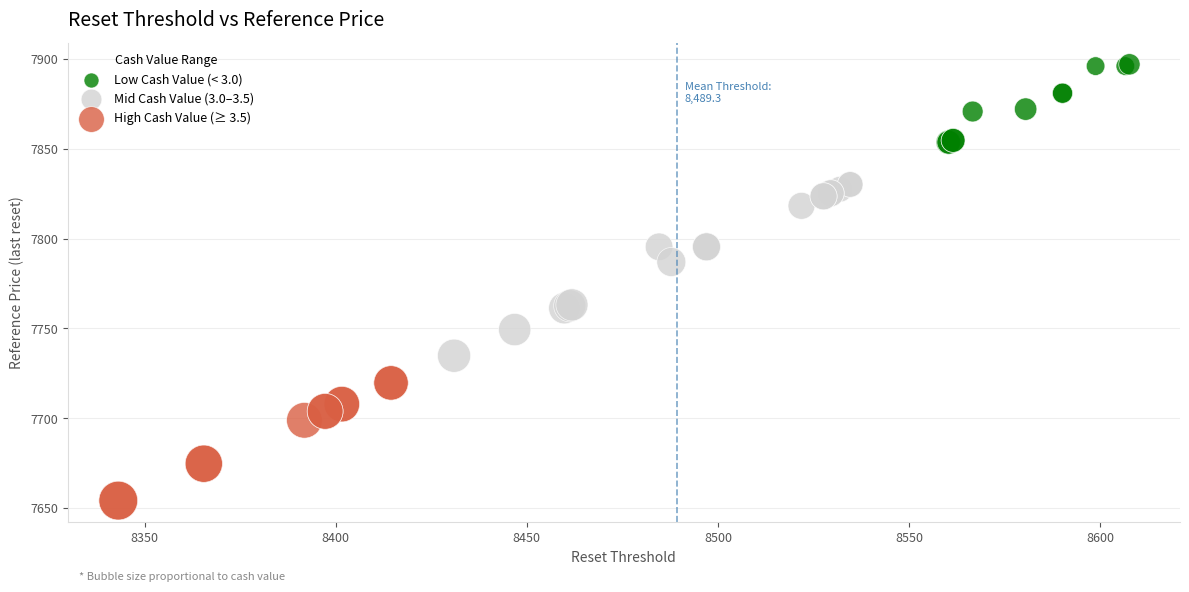

Which series reaches the minimum Y coordinate?

High Cash Value (≥ 3.5)